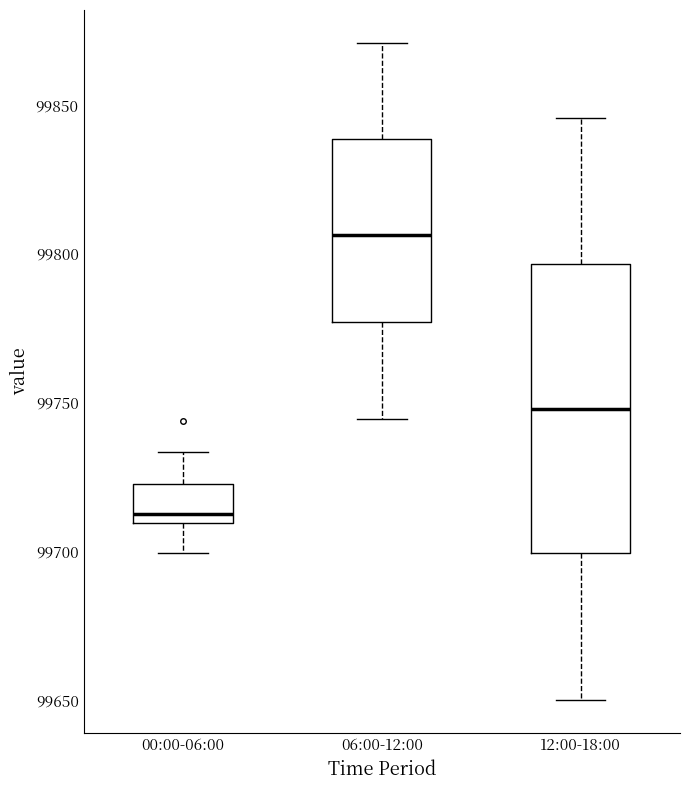

Which box's median line is the highest?

06:00-12:00